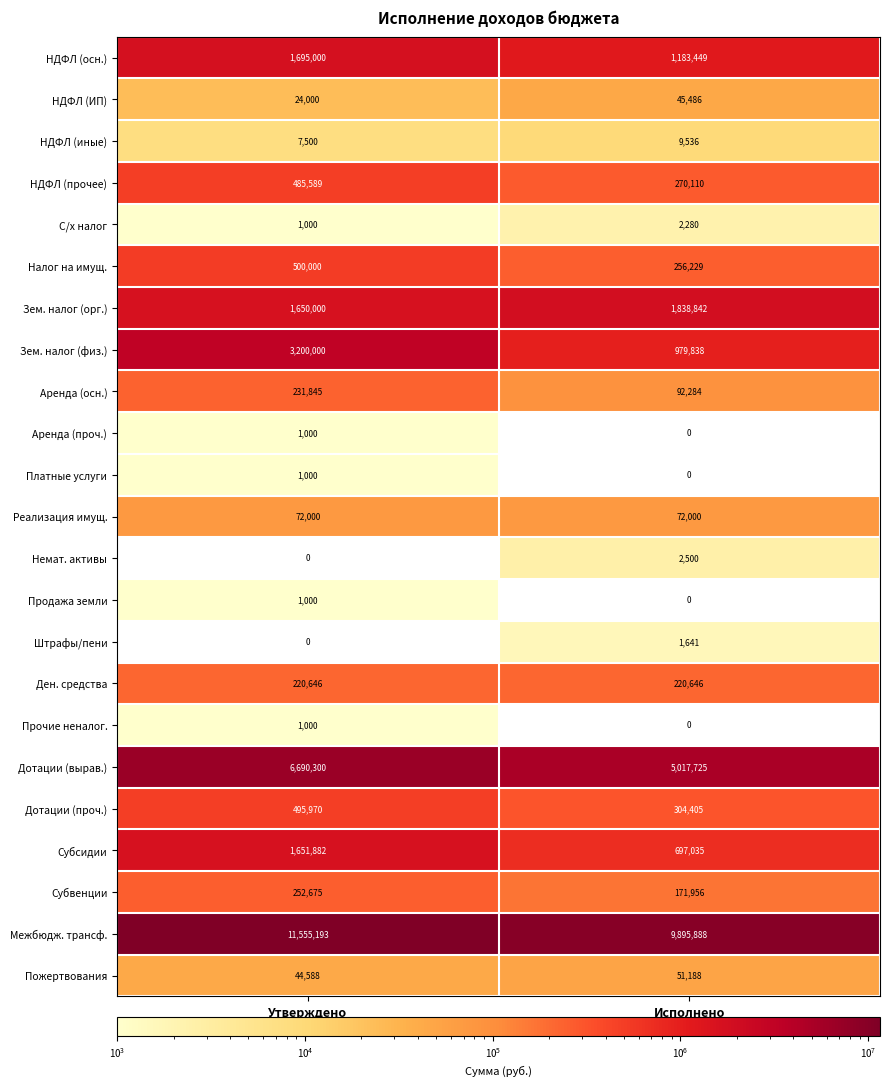

What is the maximum value shown in the chart?

11555193